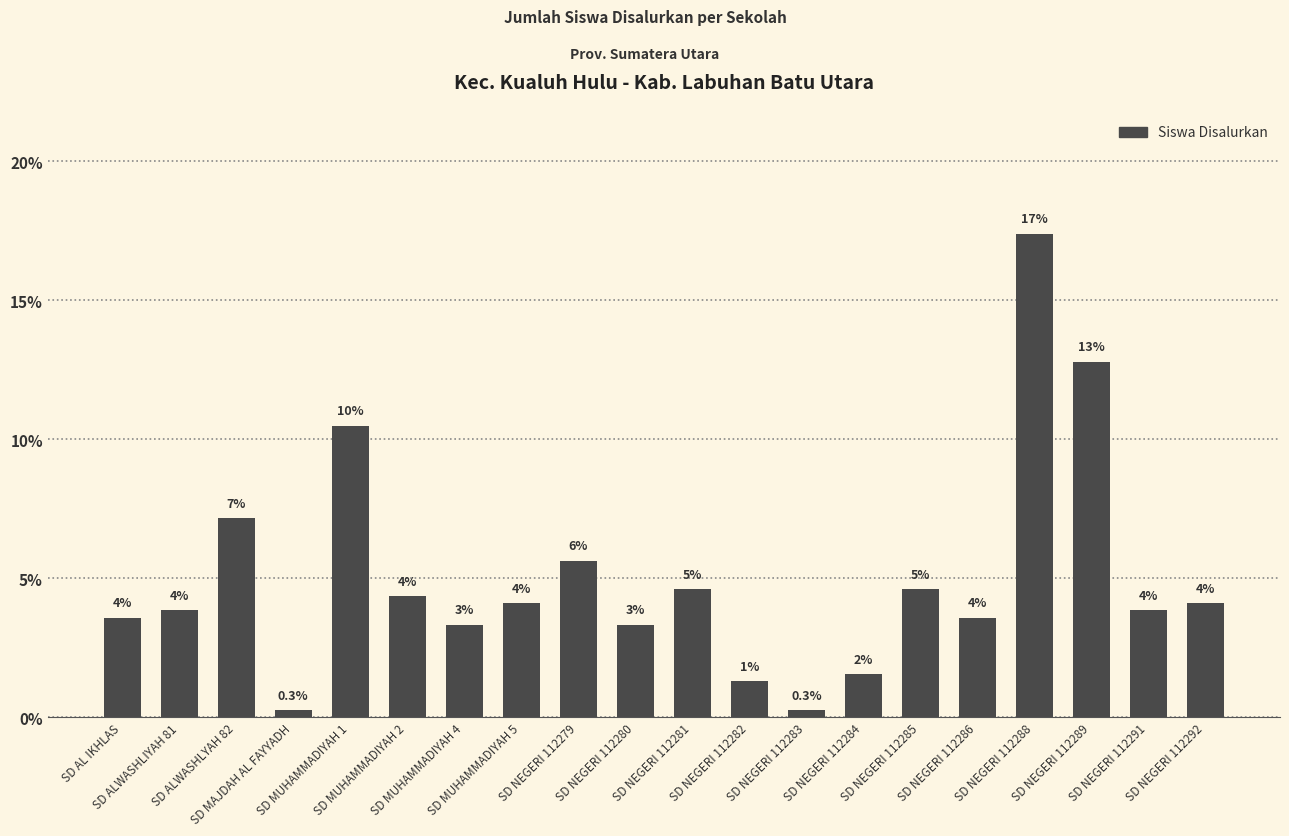

Which category has the lowest value across all series?

SD MAJDAH AL FAYYADH